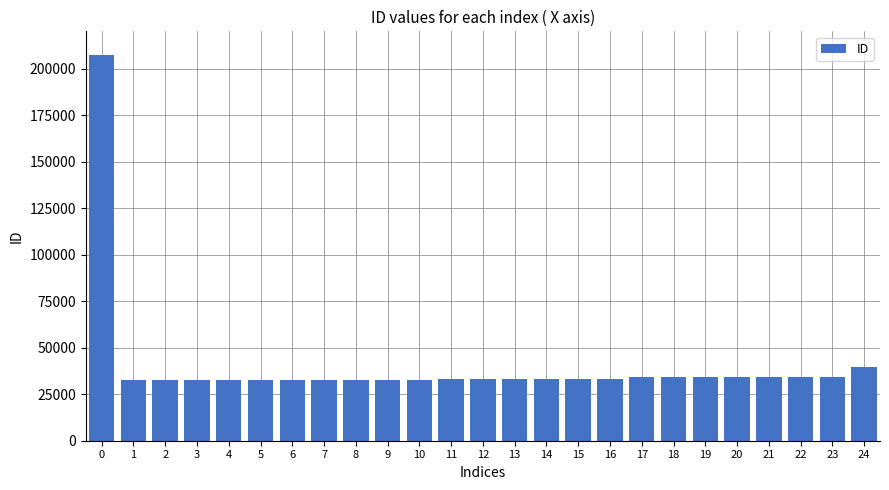

What is the average value?

40477